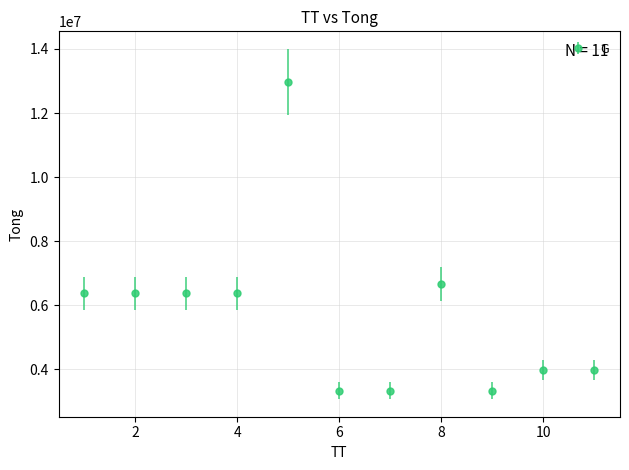

What is the value of the 4th point from the left?

6375000